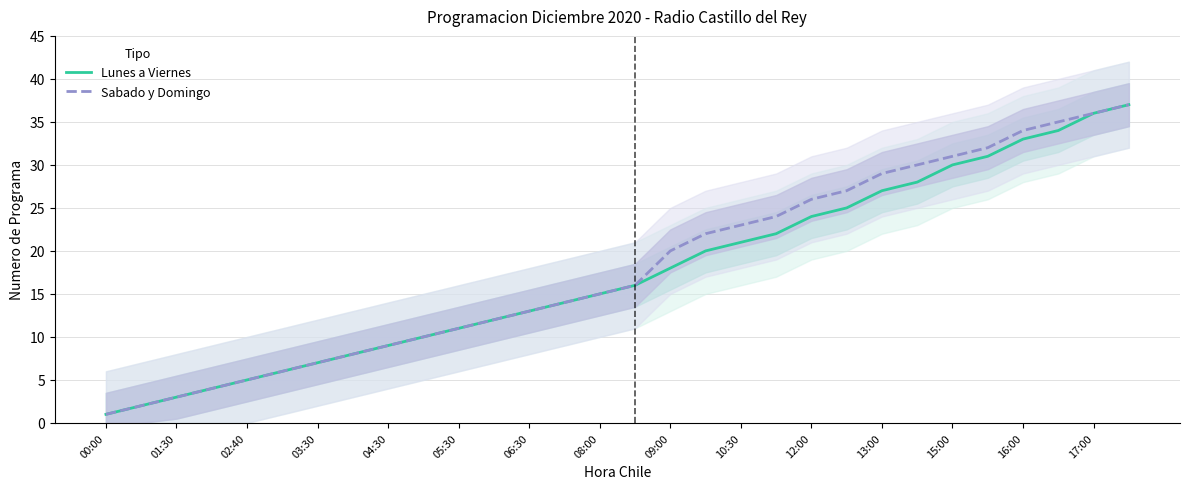

What is the value of the Sabado y Domingo point at the 26th from the left?

32